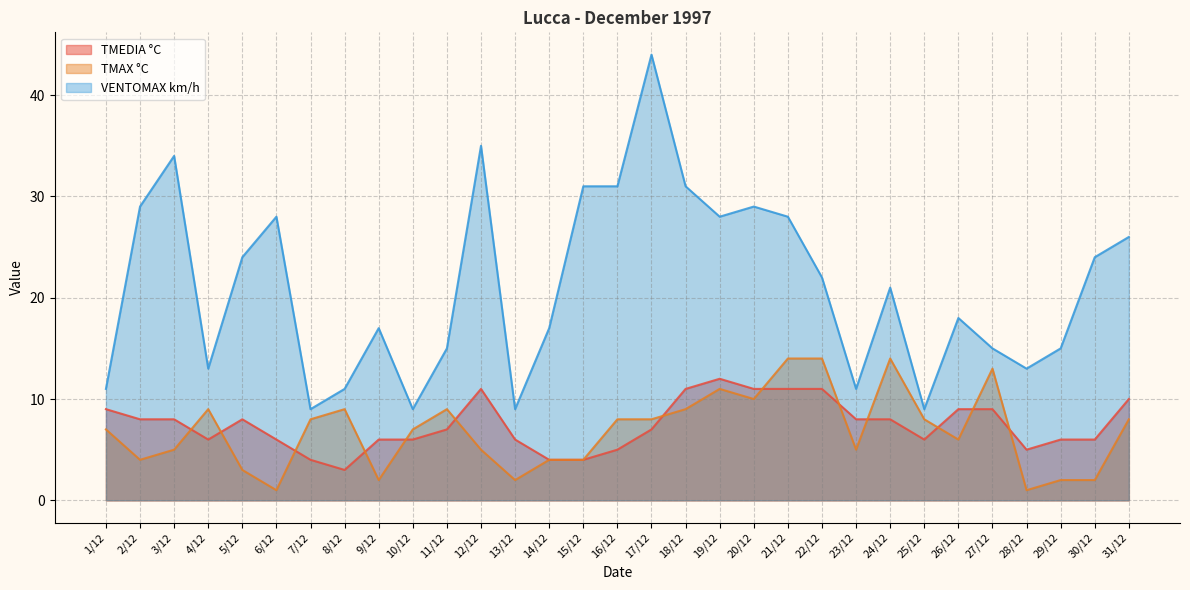

What value does the VENTOMAX km/h series have at 19/12?

28